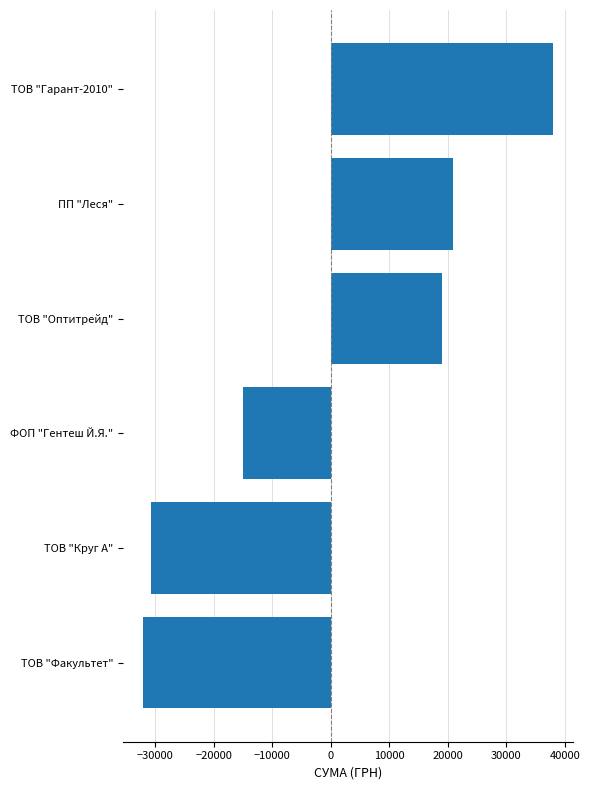

What is the greatest value displayed?

37948.8